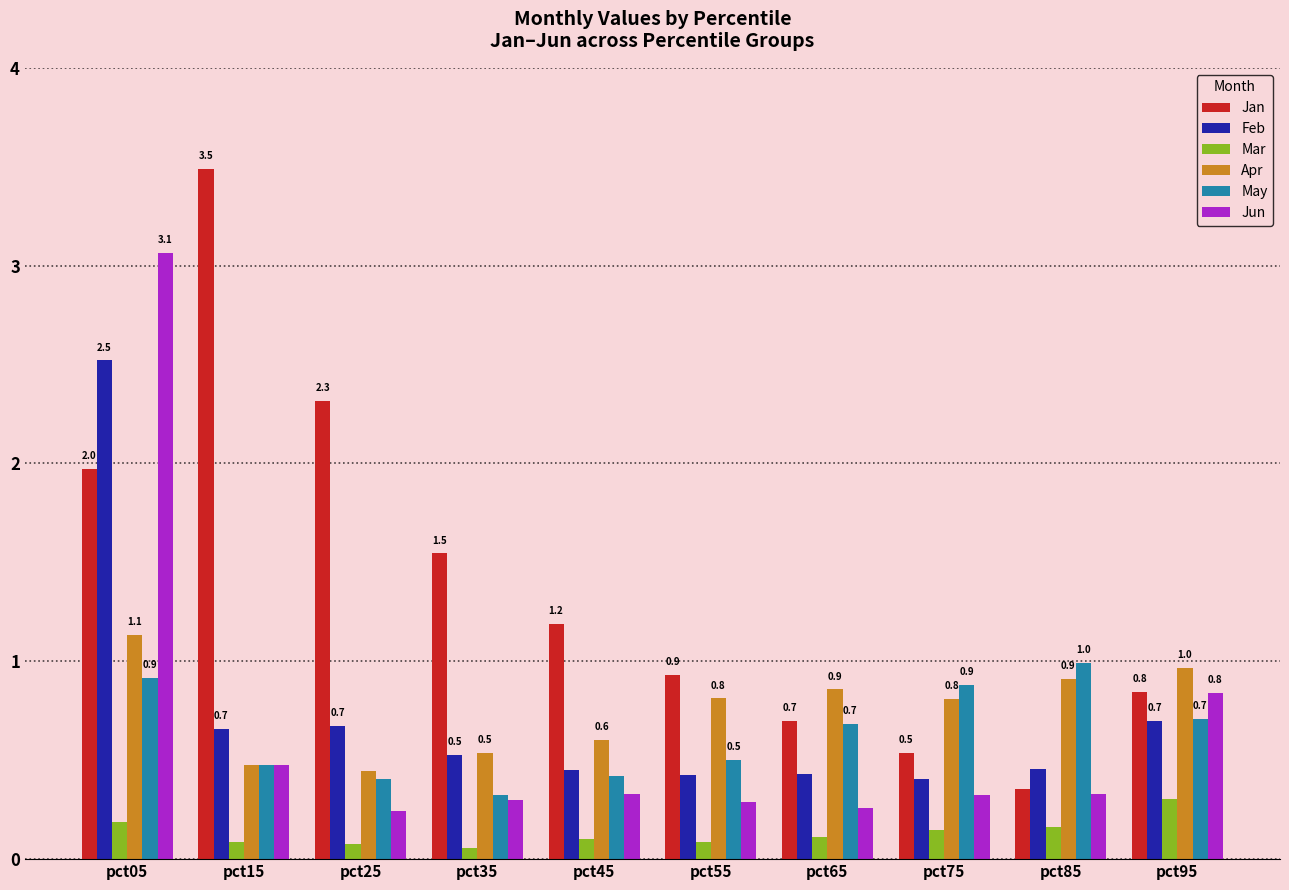

Between pct25 and pct55, which series saw the biggest shift?

Jan